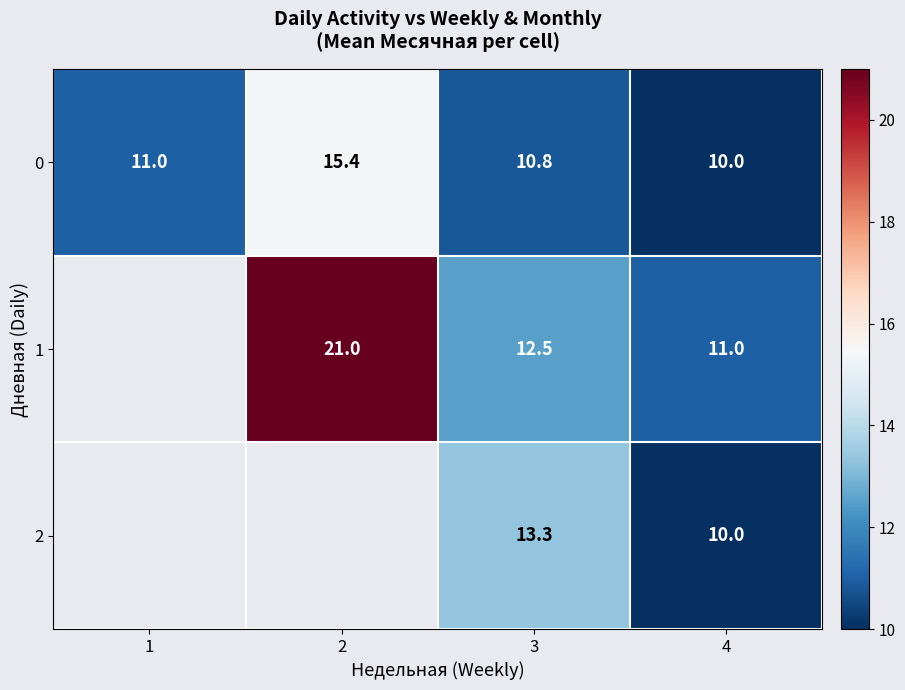

The value of 0 at 3 is 6.7. True or false?

False